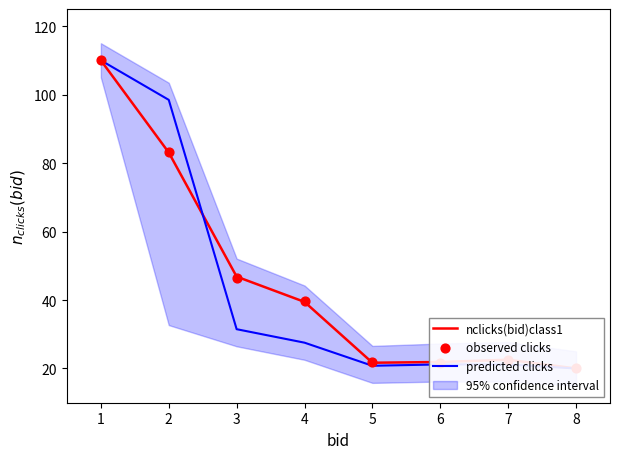

At which category is the sum across all series the highest?

1